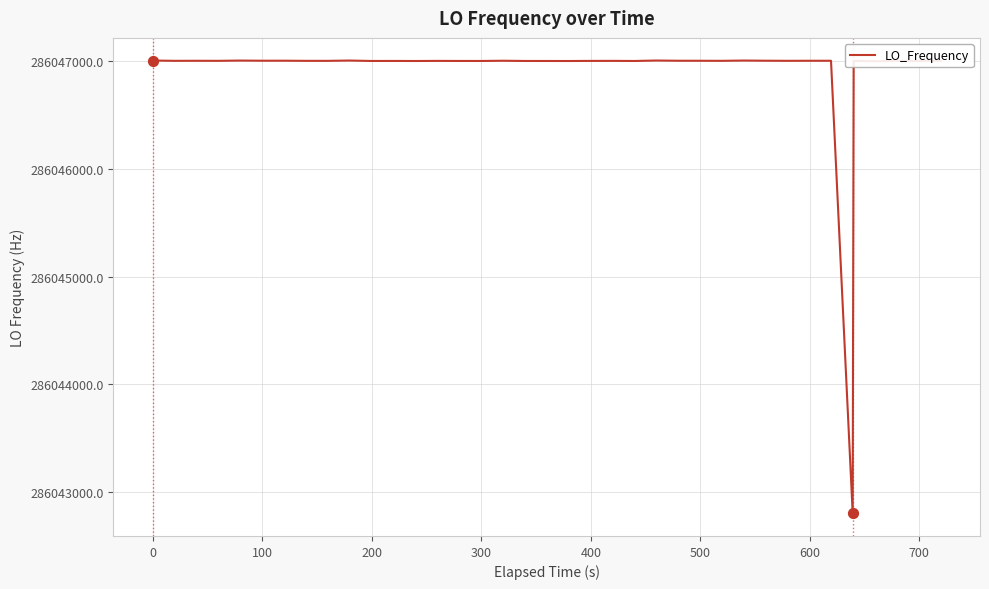

What is the maximum value shown in the chart?

286047004.4